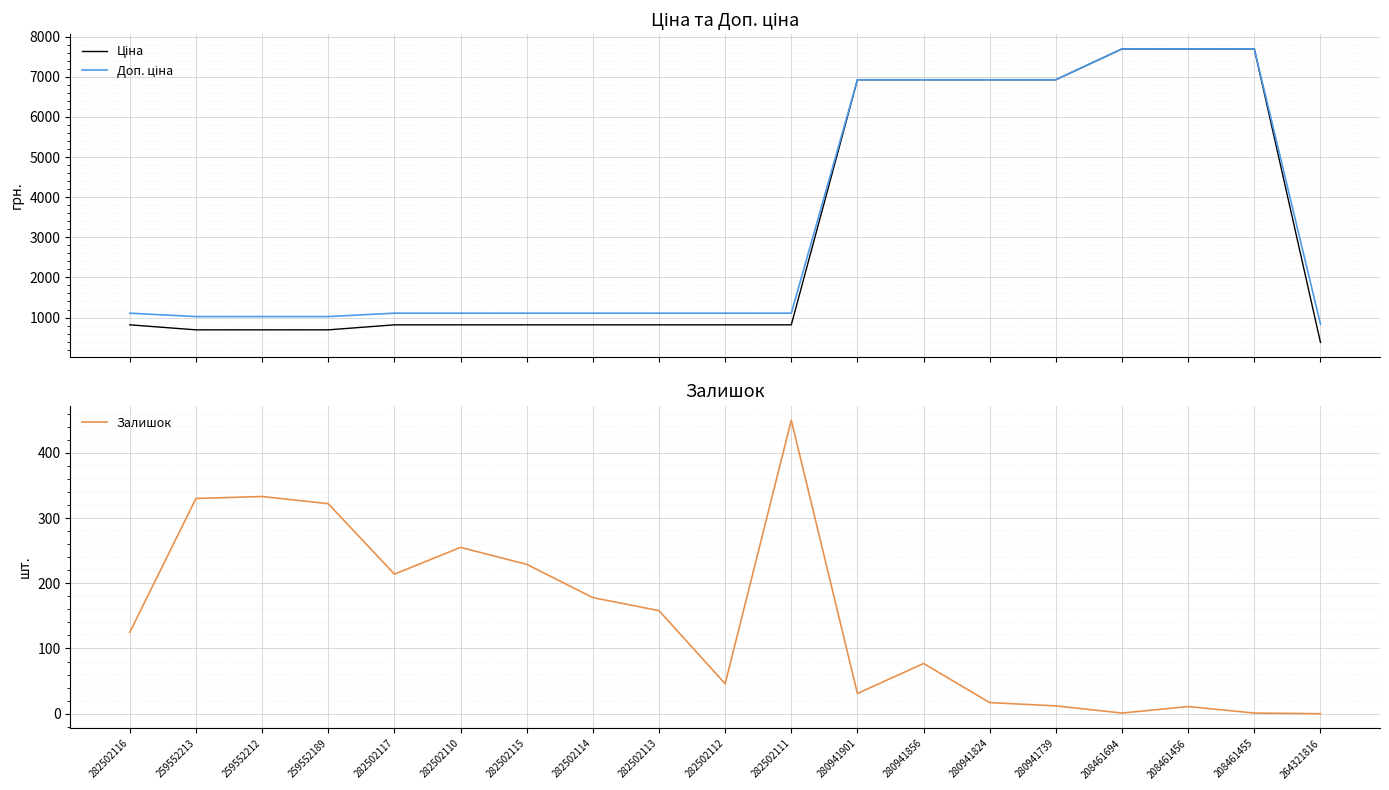

Reading right to left, list all the values displayed in this chart.

Ціна: 264321816=380.4	208461455=7693.1	208461456=7693.1	208461694=7693.1	280941739=6925.7	280941824=6925.7	280941856=6925.7	280941901=6925.7	282502111=818.5	282502112=818.5	282502113=818.5	282502114=818.5	282502115=818.5	282502110=818.5	282502117=818.5	259552189=693.7	259552212=693.7	259552213=693.7	282502116=818.5
Доп. ціна: 264321816=835.0	208461455=7693.1	208461456=7693.1	208461694=7693.1	280941739=6925.7	280941824=6925.7	280941856=6925.7	280941901=6925.7	282502111=1109.2	282502112=1109.2	282502113=1109.2	282502114=1109.2	282502115=1109.2	282502110=1109.2	282502117=1109.2	259552189=1024.6	259552212=1024.6	259552213=1024.6	282502116=1109.2
Залишок: 264321816=0.0	208461455=1.0	208461456=11.0	208461694=1.0	280941739=12.0	280941824=17.0	280941856=77.0	280941901=31.0	282502111=450.0	282502112=46.0	282502113=158.0	282502114=178.0	282502115=229.0	282502110=255.0	282502117=214.0	259552189=322.0	259552212=333.0	259552213=330.0	282502116=125.0